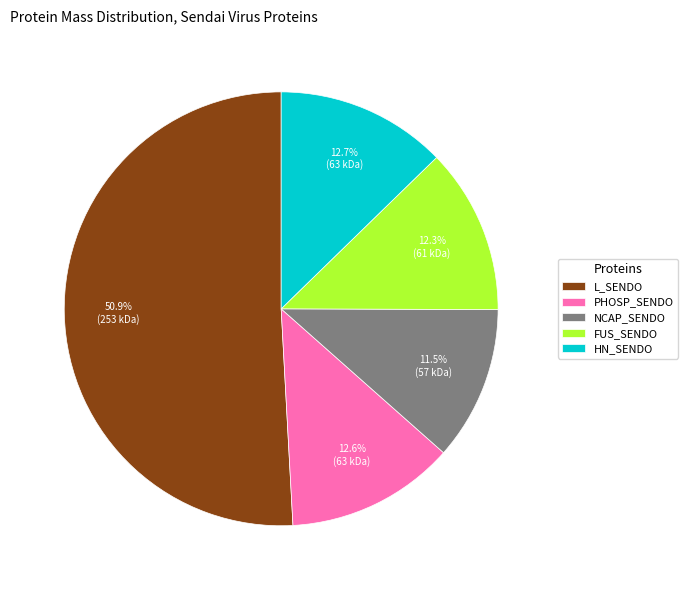

Which has a higher value, L_SENDO or FUS_SENDO?

L_SENDO